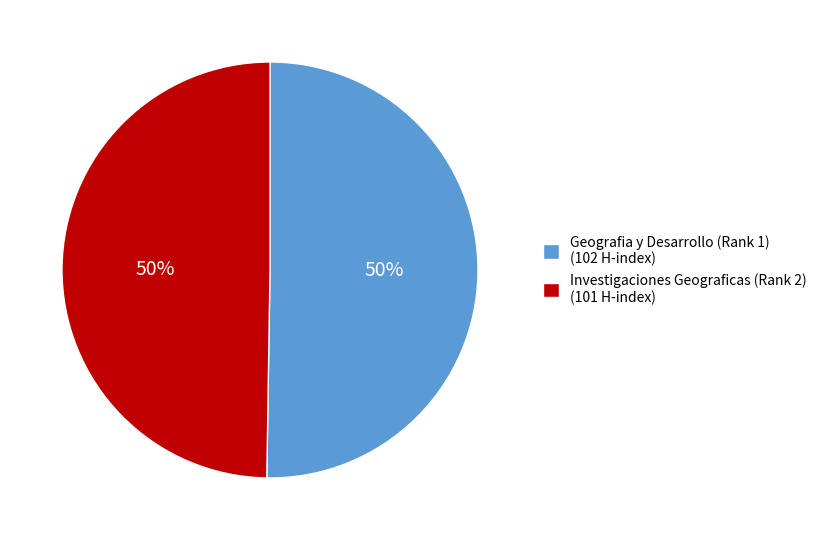

True or false: Investigaciones Geograficas (Rank 2) accounts for 40% of the total.

False